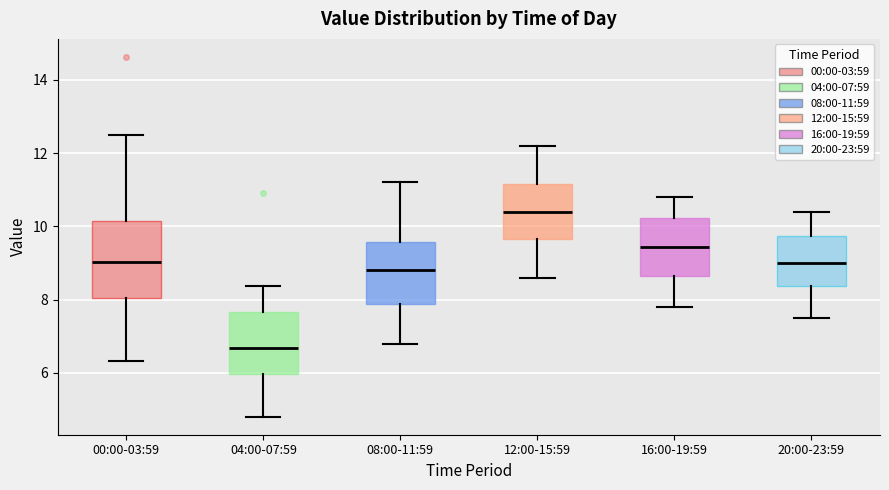

Comparing the boxes themselves (not the whiskers), which one is the tallest?

00:00-03:59